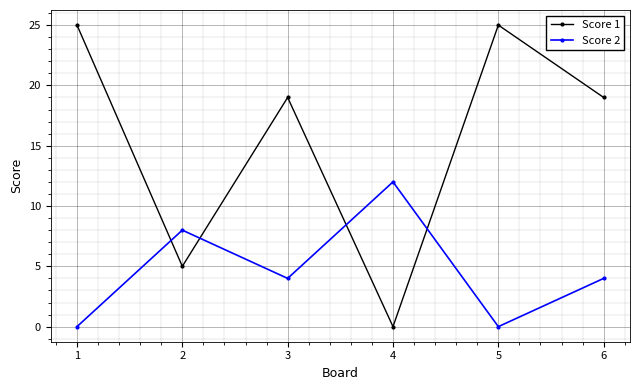

How many data points does each series have?

6